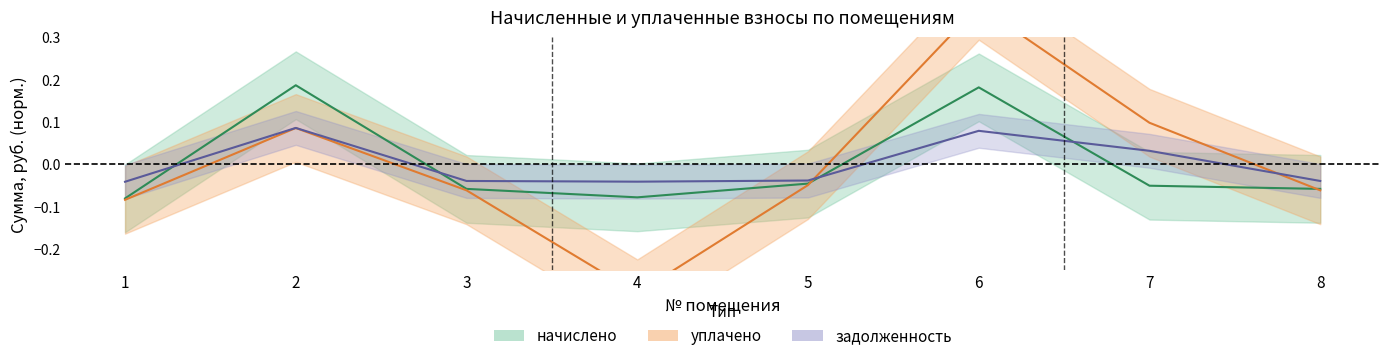

How many values in the уплачено series are below 0?

5